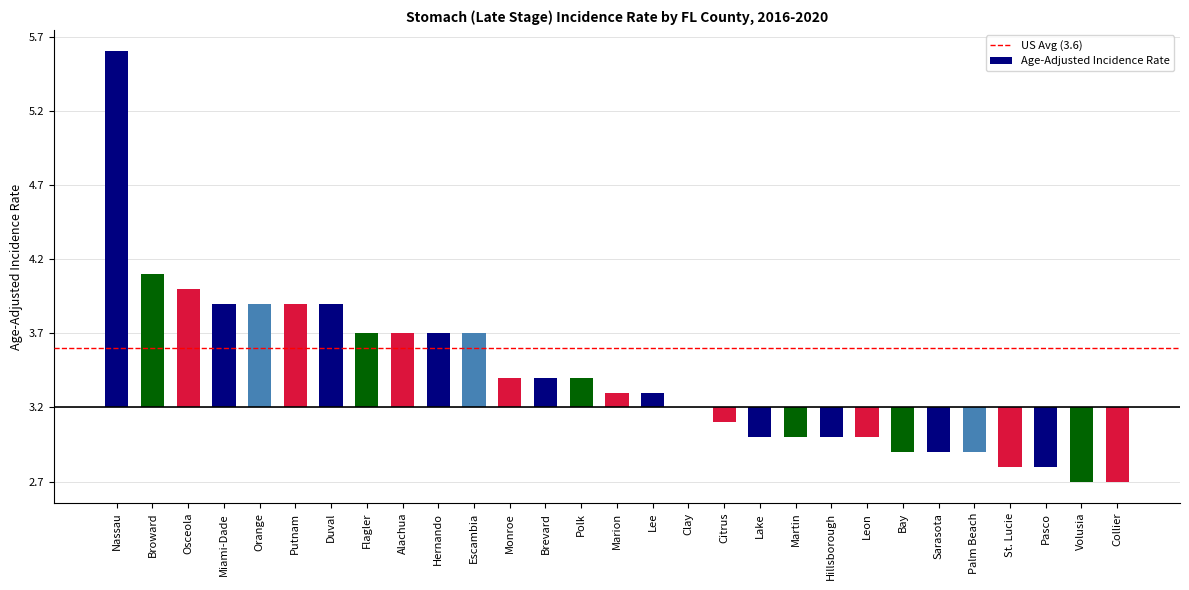

Are the bars horizontal?

No